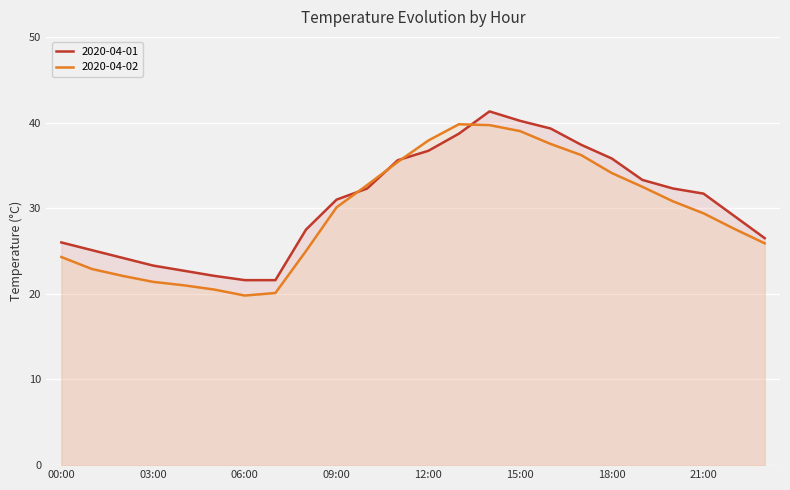

What position from the left is 23:00?

24